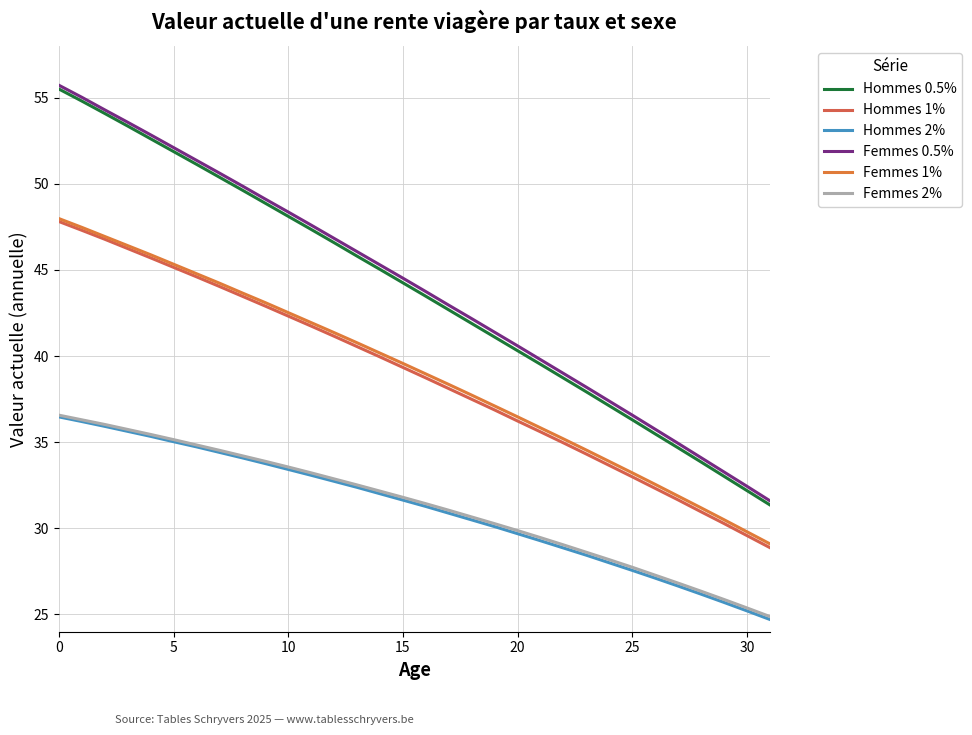

Which series has the largest range (max minus min)?

Hommes 0.5%